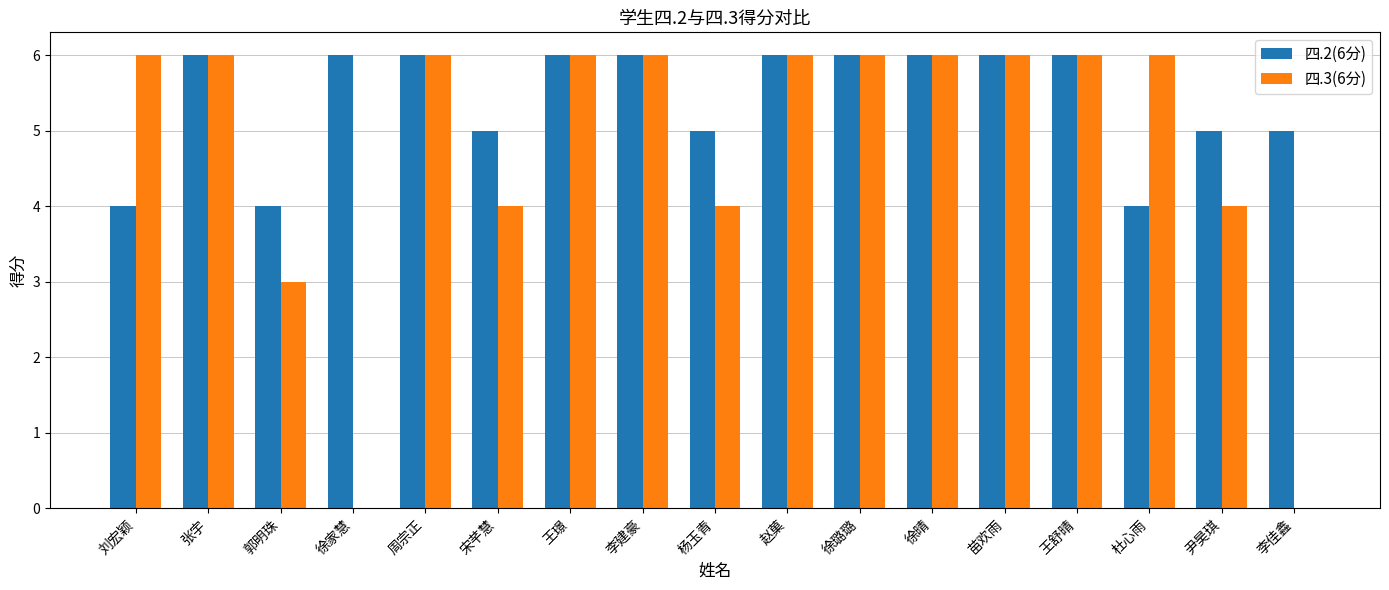

Which series has the largest total across all categories?

四.2(6分)